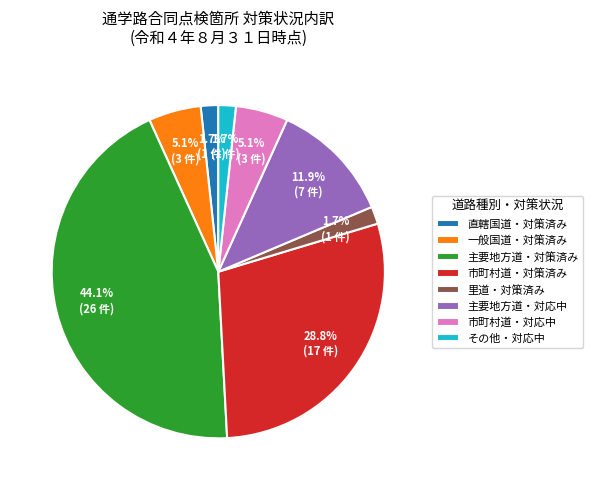

Count the number of slices in the pie.

8